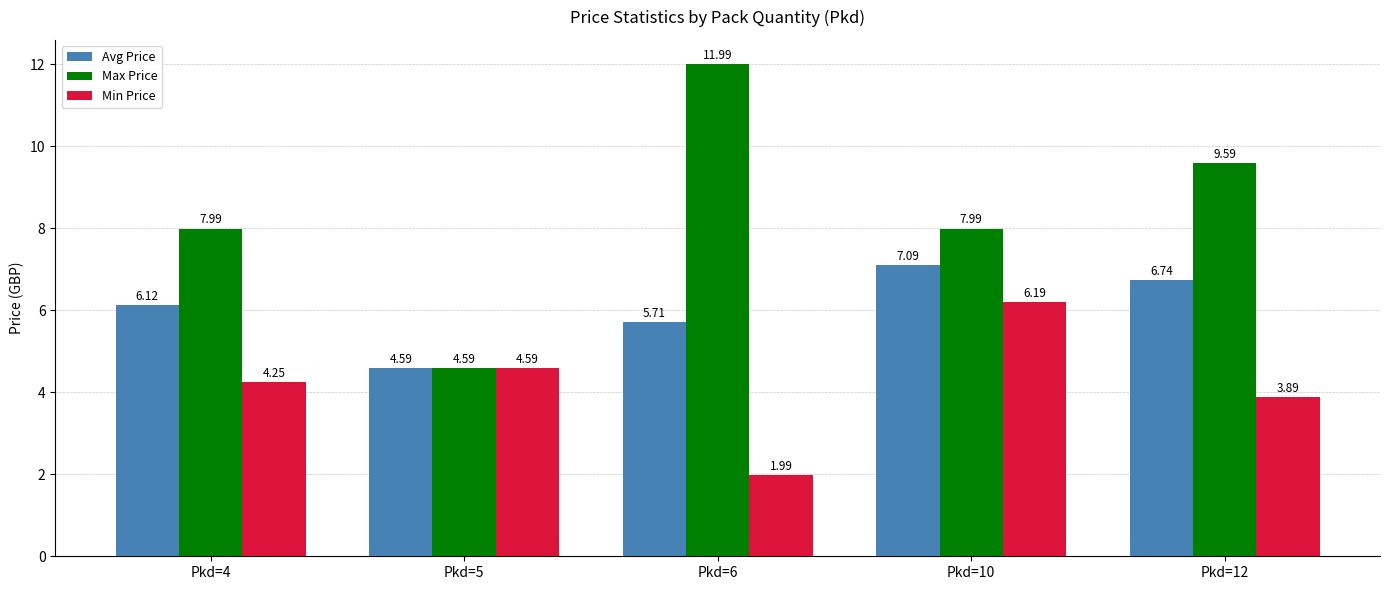

Does the chart contain any negative values?

No